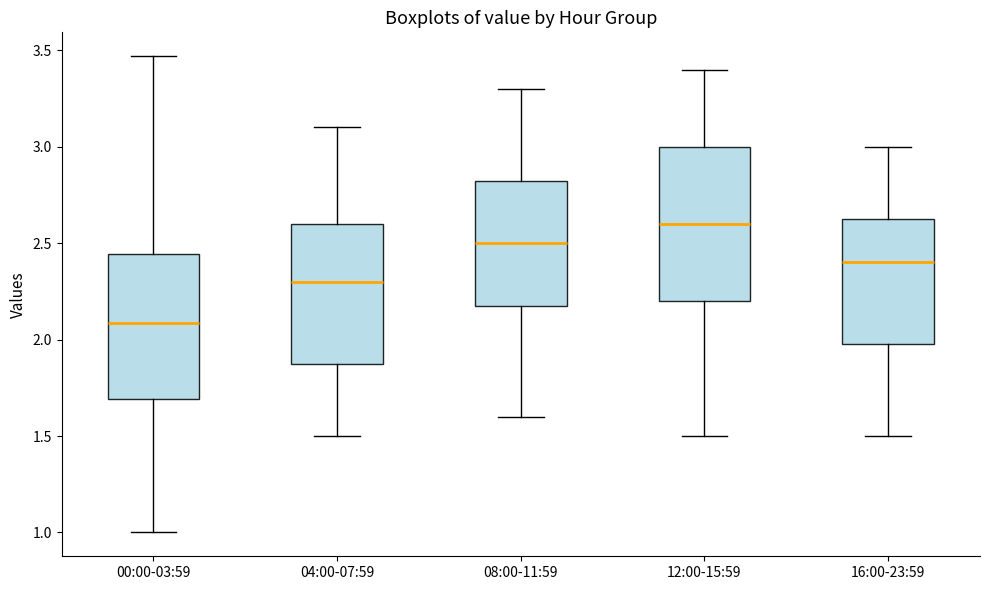

Reading left to right, read every box against the y-axis: the position of its median line, the range the box covers, and the ends of its whiskers. The values are not printed on the chart, so give them approximately, as read against the axis.

00:00-03:59: median 2.10, box 1.70 to 2.45, whiskers 1.00 to 3.45
04:00-07:59: median 2.30, box 1.90 to 2.60, whiskers 1.50 to 3.10
08:00-11:59: median 2.50, box 2.20 to 2.85, whiskers 1.60 to 3.30
12:00-15:59: median 2.60, box 2.20 to 3.00, whiskers 1.50 to 3.40
16:00-23:59: median 2.40, box 2.00 to 2.65, whiskers 1.50 to 3.00